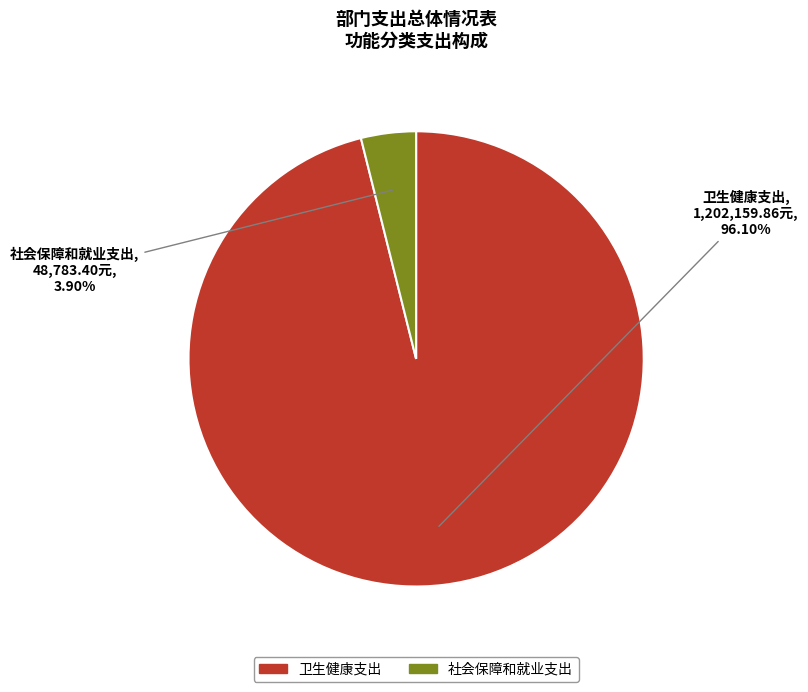

Rank the categories by value from highest to lowest.

卫生健康支出, 社会保障和就业支出